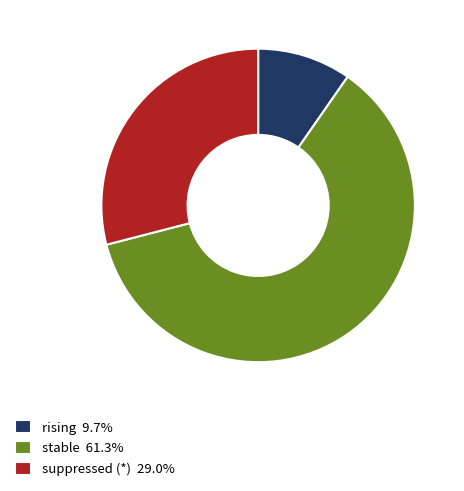

Does any single category account for the majority?

Yes